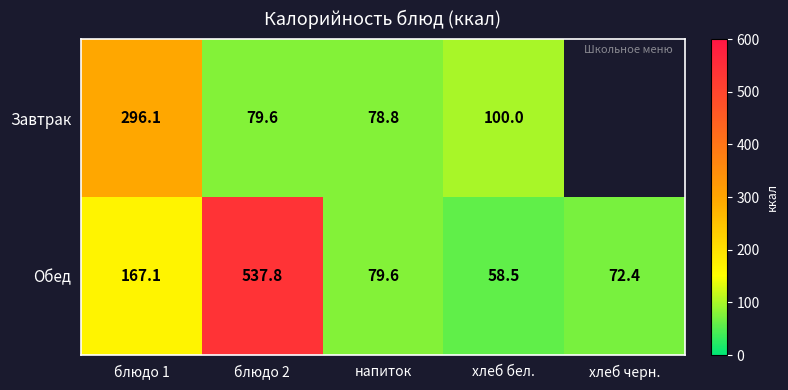

Rank the series at хлеб бел. from lowest to highest value.

Обед, Завтрак